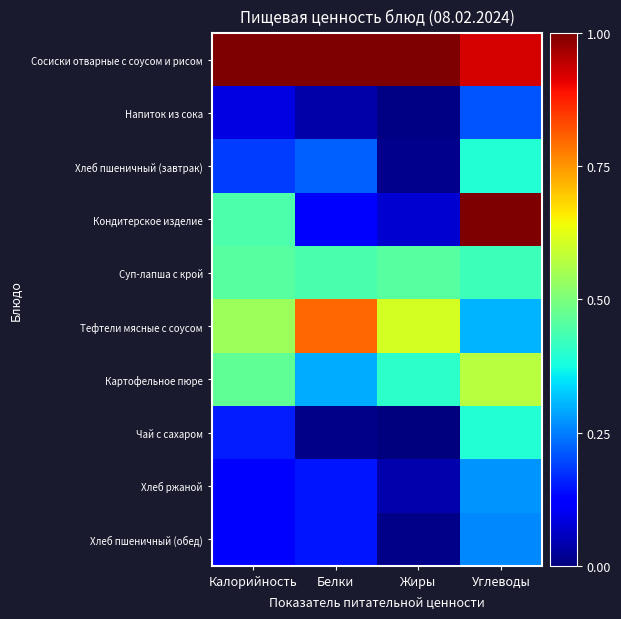

Which has a higher value, Белки or Углеводы?

Белки